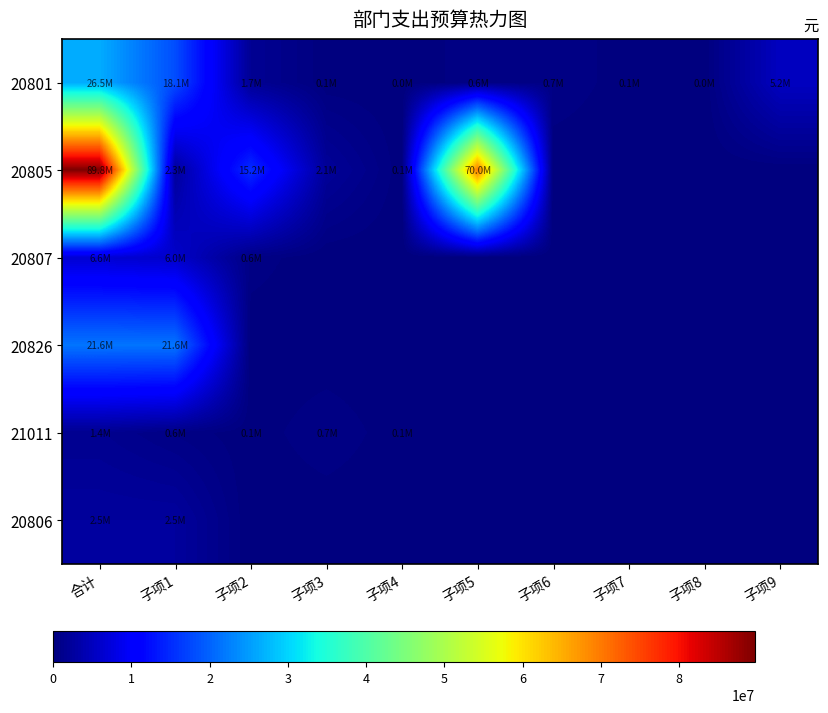

Reading left to right, list all the values displayed in this chart.

20801: 合计=26475095.9	子项1=18092595.9	子项2=1712400.0	子项3=70000.0	子项4=10000.0	子项5=601000.0	子项6=696600.0	子项7=100000.0	子项8=25000.0	子项9=5167500.0
20805: 合计=89754432.2	子项1=2339544.6	子项2=15210000.0	子项3=2119918.6	子项4=84969.0	子项5=70000000.0	子项6=0.0	子项7=0.0	子项8=0.0	子项9=0.0
20807: 合计=6597000.0	子项1=6000000.0	子项2=597000.0	子项3=0.0	子项4=0.0	子项5=0.0	子项6=0.0	子项7=0.0	子项8=0.0	子项9=0.0
20826: 合计=21611700.0	子项1=21611700.0	子项2=0.0	子项3=0.0	子项4=0.0	子项5=0.0	子项6=0.0	子项7=0.0	子项8=0.0	子项9=0.0
21011: 合计=1445036.5	子项1=612749.1	子项2=80609.6	子项3=696037.8	子项4=55640.0	子项5=0.0	子项6=0.0	子项7=0.0	子项8=0.0	子项9=0.0
20806: 合计=2456168.0	子项1=2456168.0	子项2=0.0	子项3=0.0	子项4=0.0	子项5=0.0	子项6=0.0	子项7=0.0	子项8=0.0	子项9=0.0